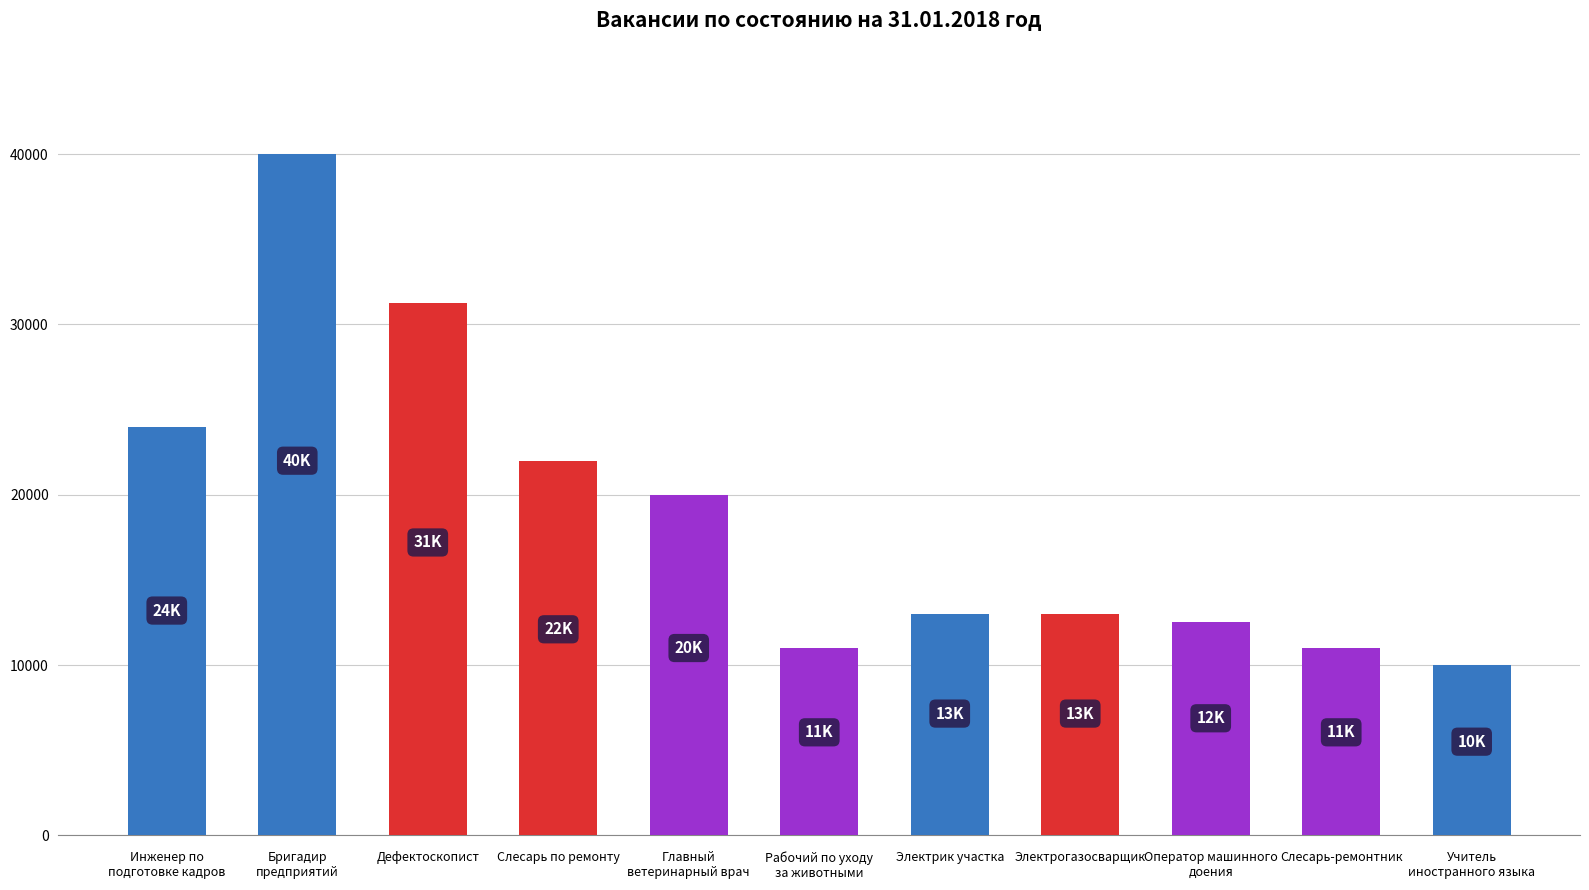

What is the value of the 11th bar from the left?

10000